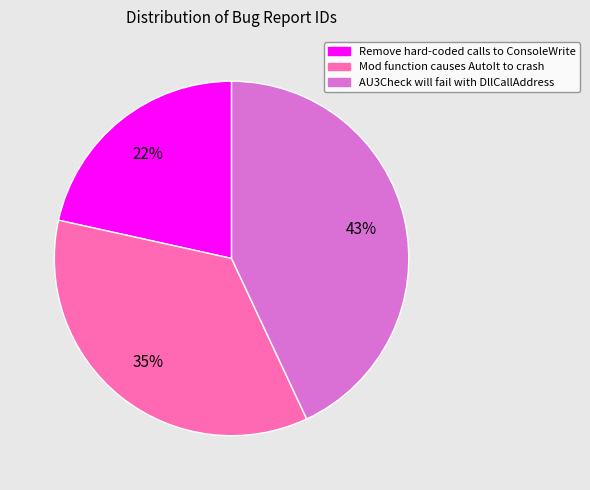

Is it true that AU3Check will fail with DllCallAddress is 43% of the pie?

True